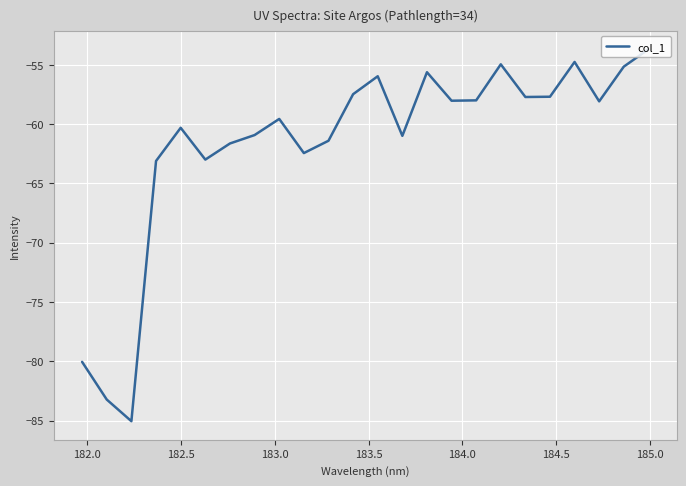

What is the difference between the maximum and minimum values?

31.4